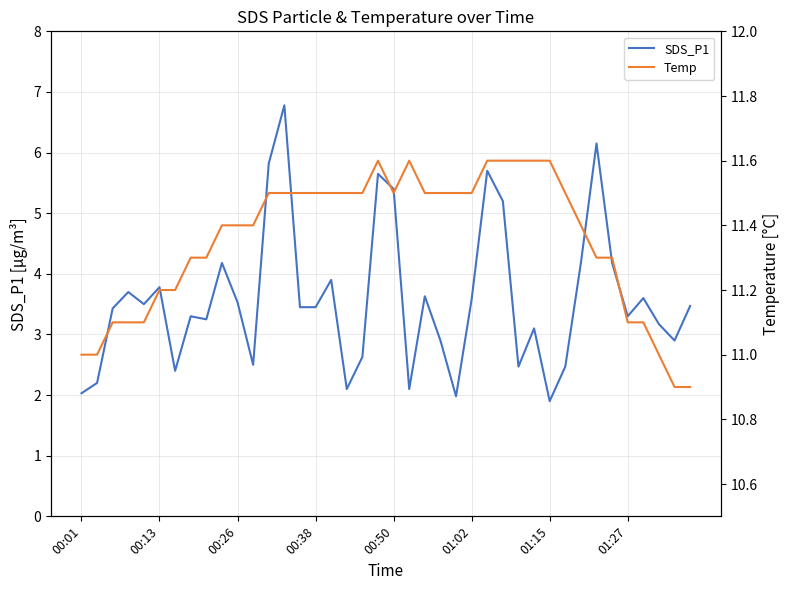

True or false: SDS_P1 has a value of 2.3 at 00:26.

False